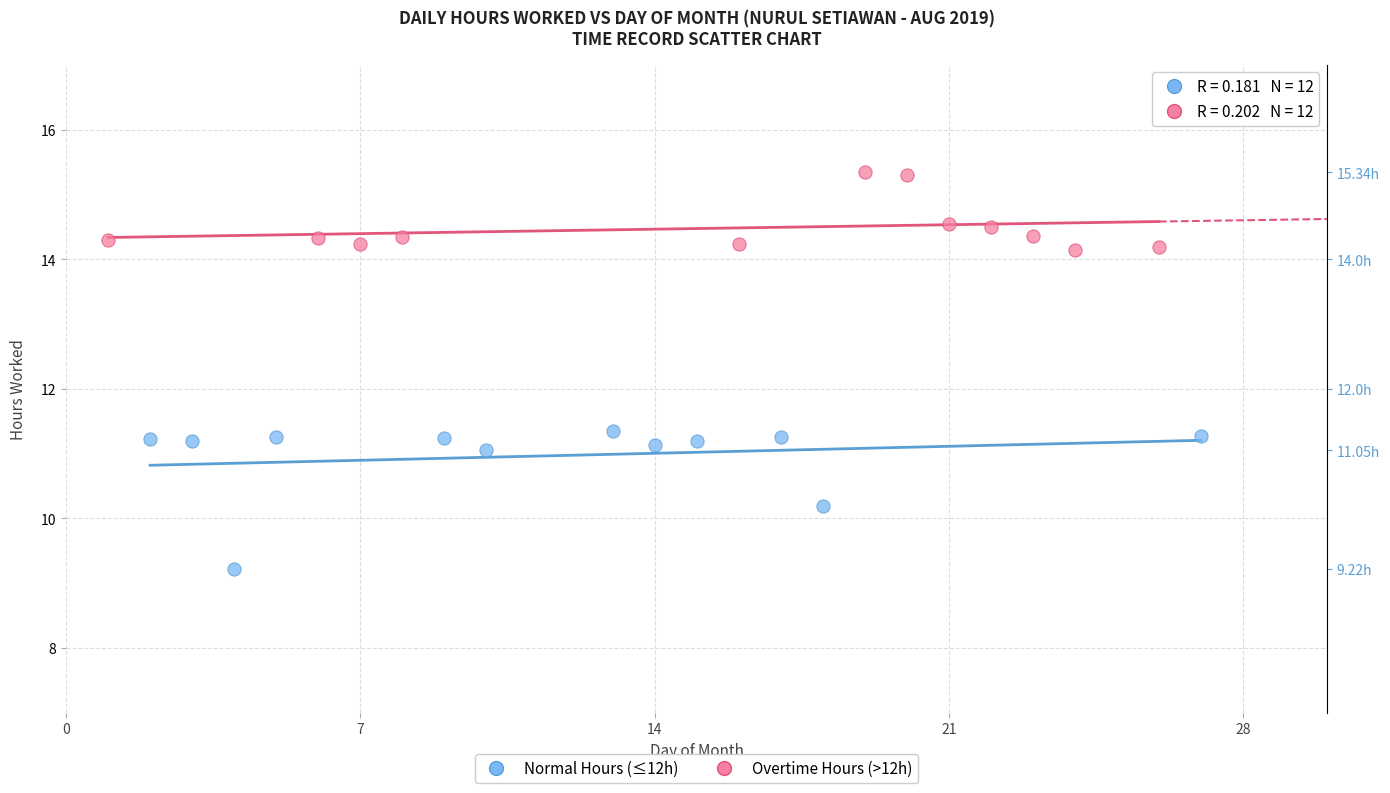

Which series reaches the maximum Y coordinate?

Overtime Hours (>12h)